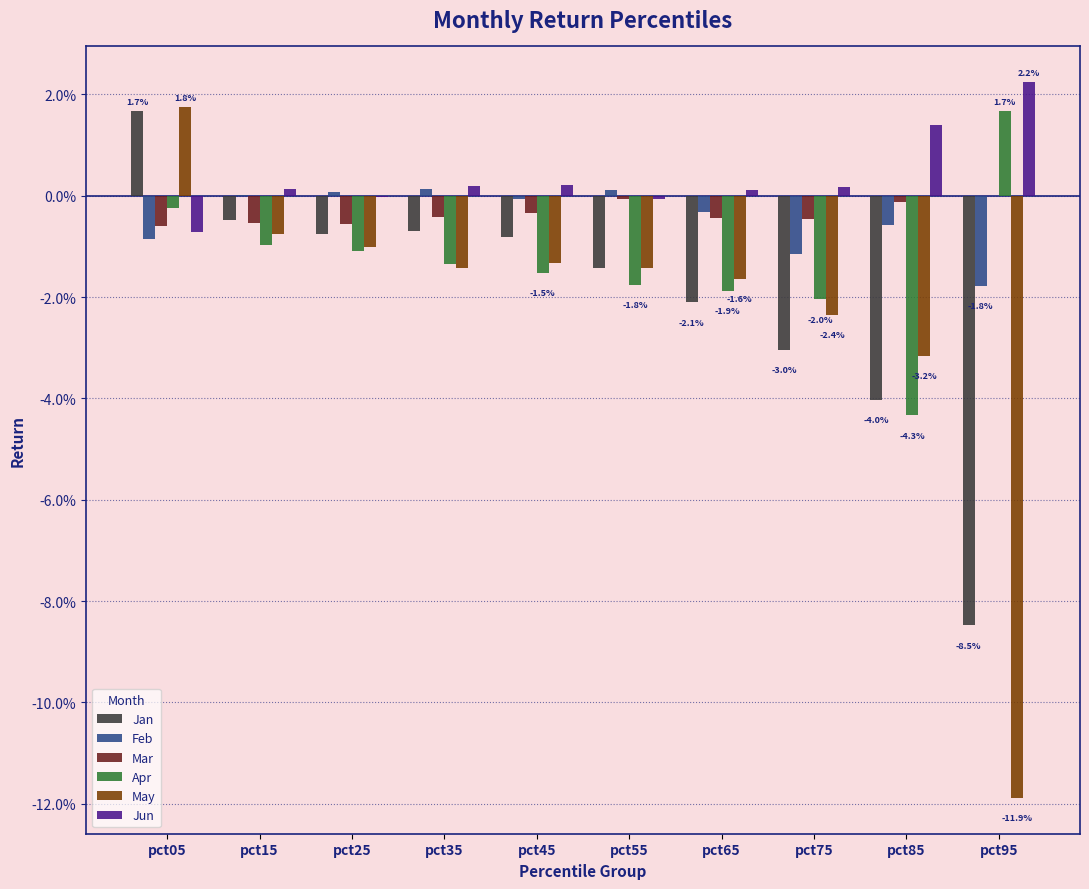

Which category has the highest value across all series?

pct95